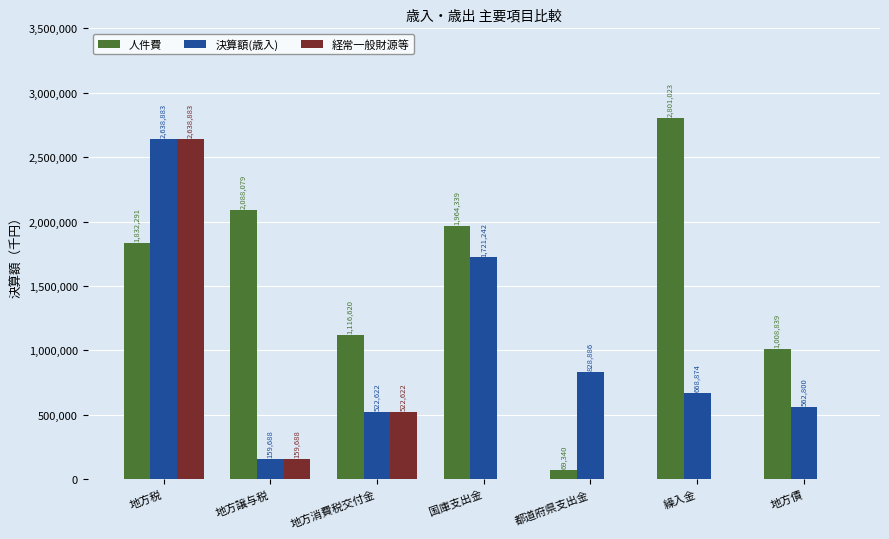

Is the value of 人件費 at 地方債 greater than the value of 経常一般財源等 at 地方債?

Yes